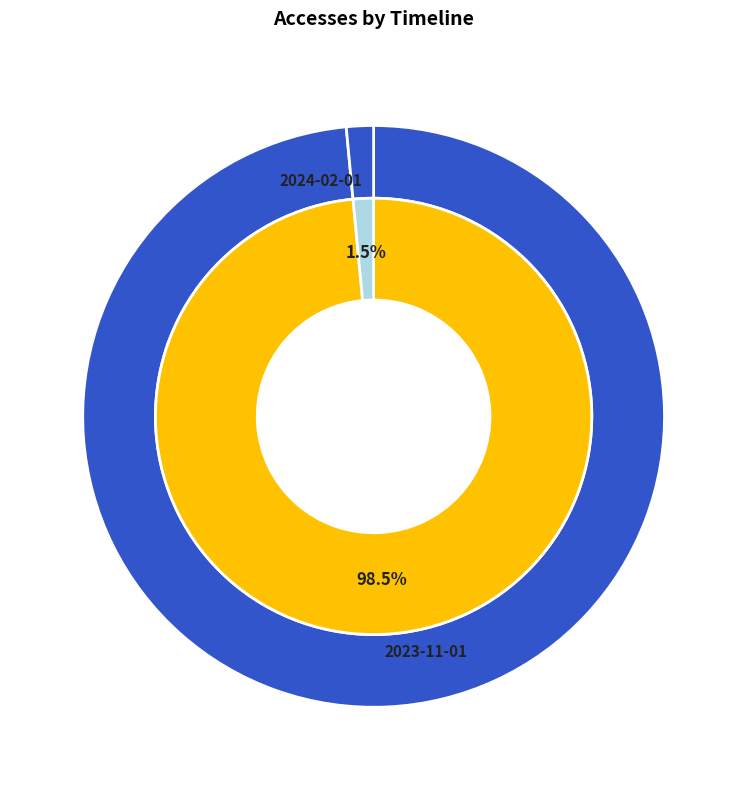

Is it true that 2023-11-01 is 99% of the pie?

False